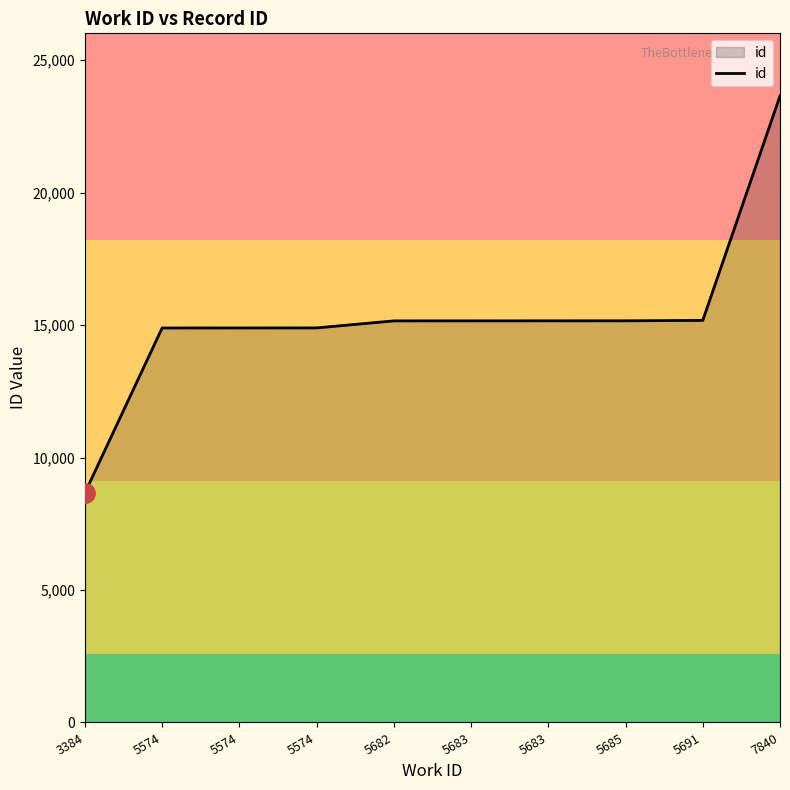

What is the average value?

15279